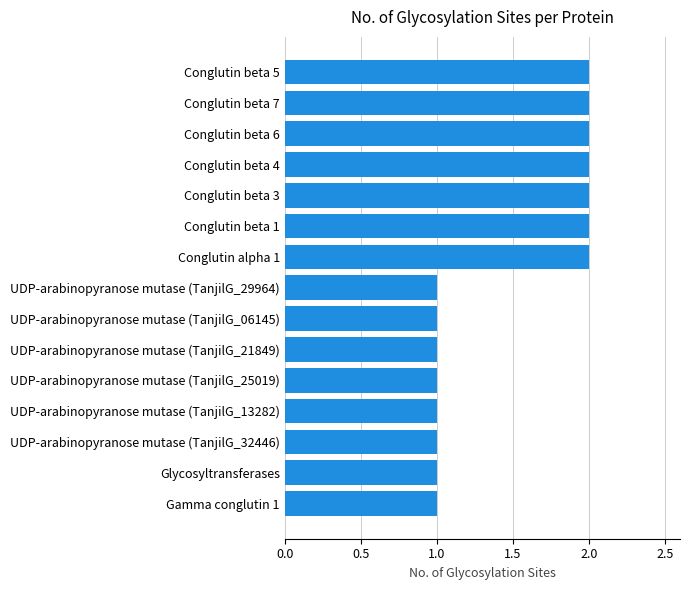

What is the ratio of the value at Conglutin beta 6 to the value at Conglutin beta 3?

1.0